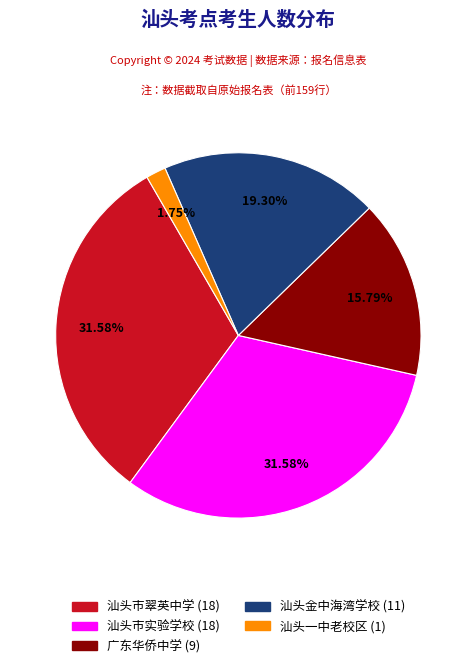

To the nearest percent, what is the average slice percentage?

20%